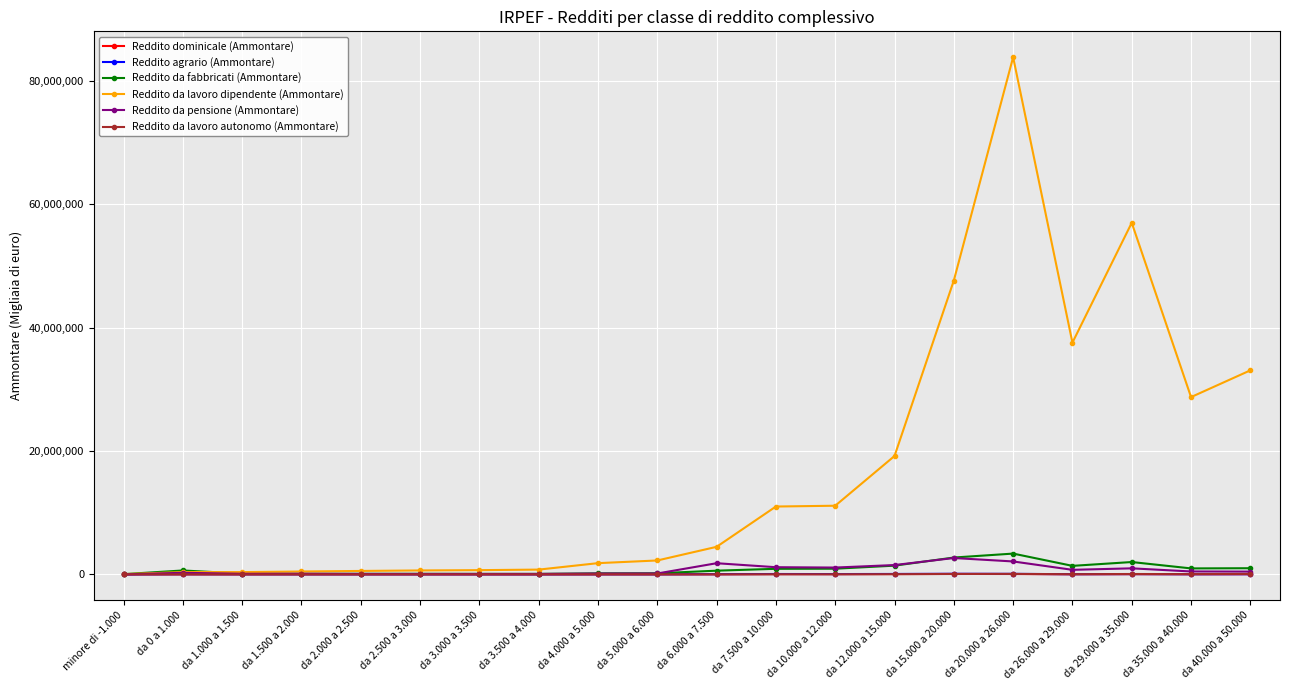

How many lines are shown in the chart?

6